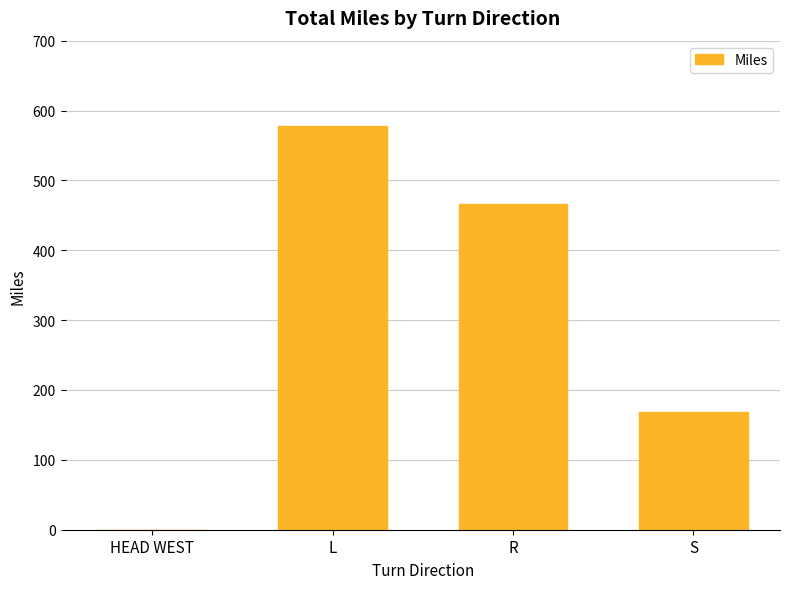

What is the change in value from L to S?

-409.6